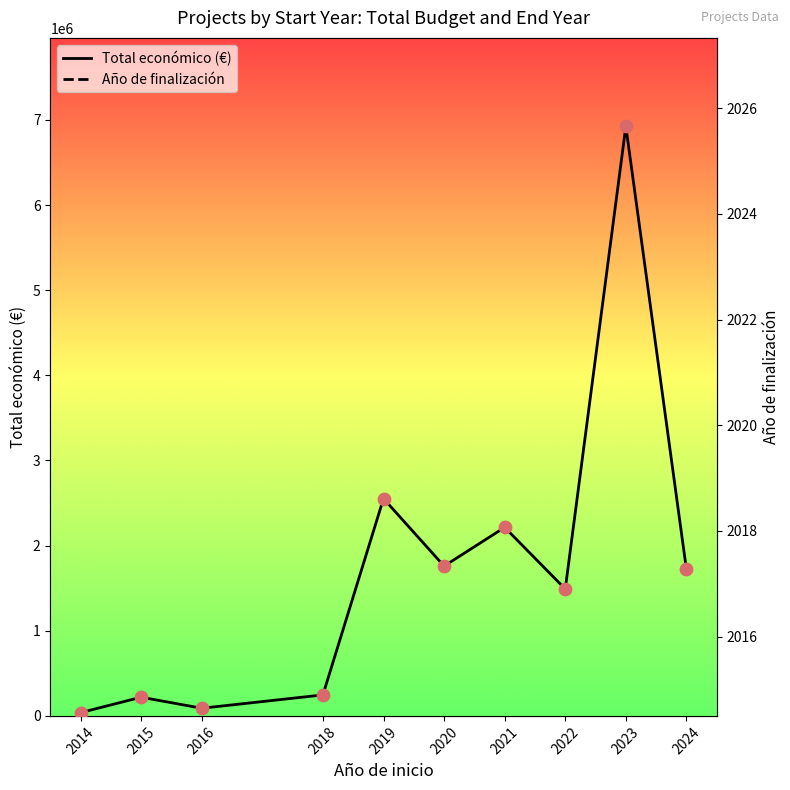

What is the total value across all series at 2023?

6926850.5